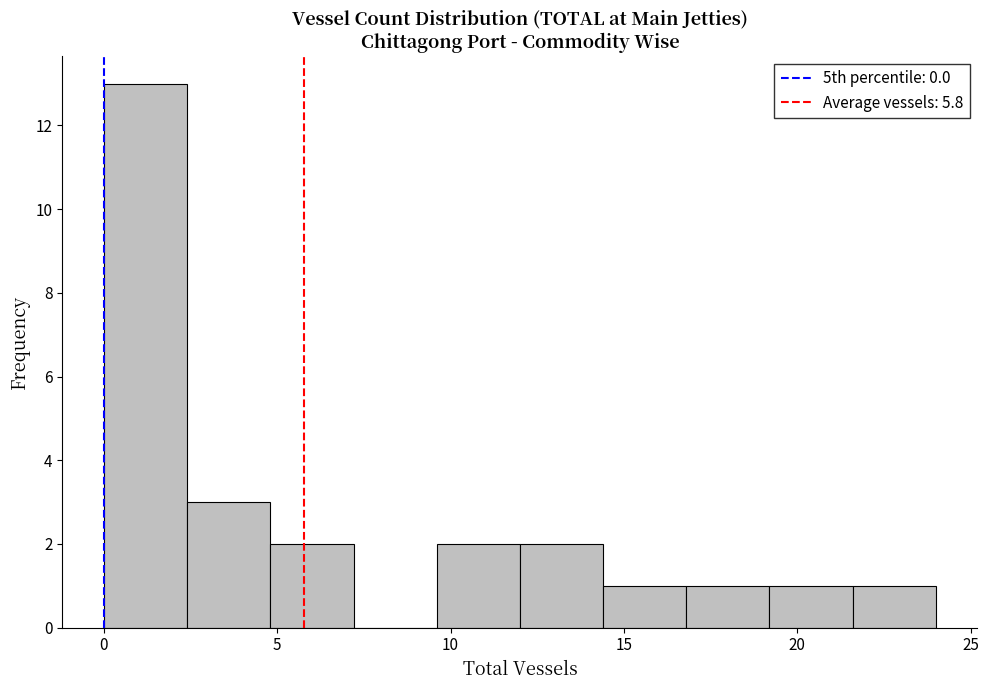

Over which range of the x-axis is the bar tallest?

0.0 to 2.4